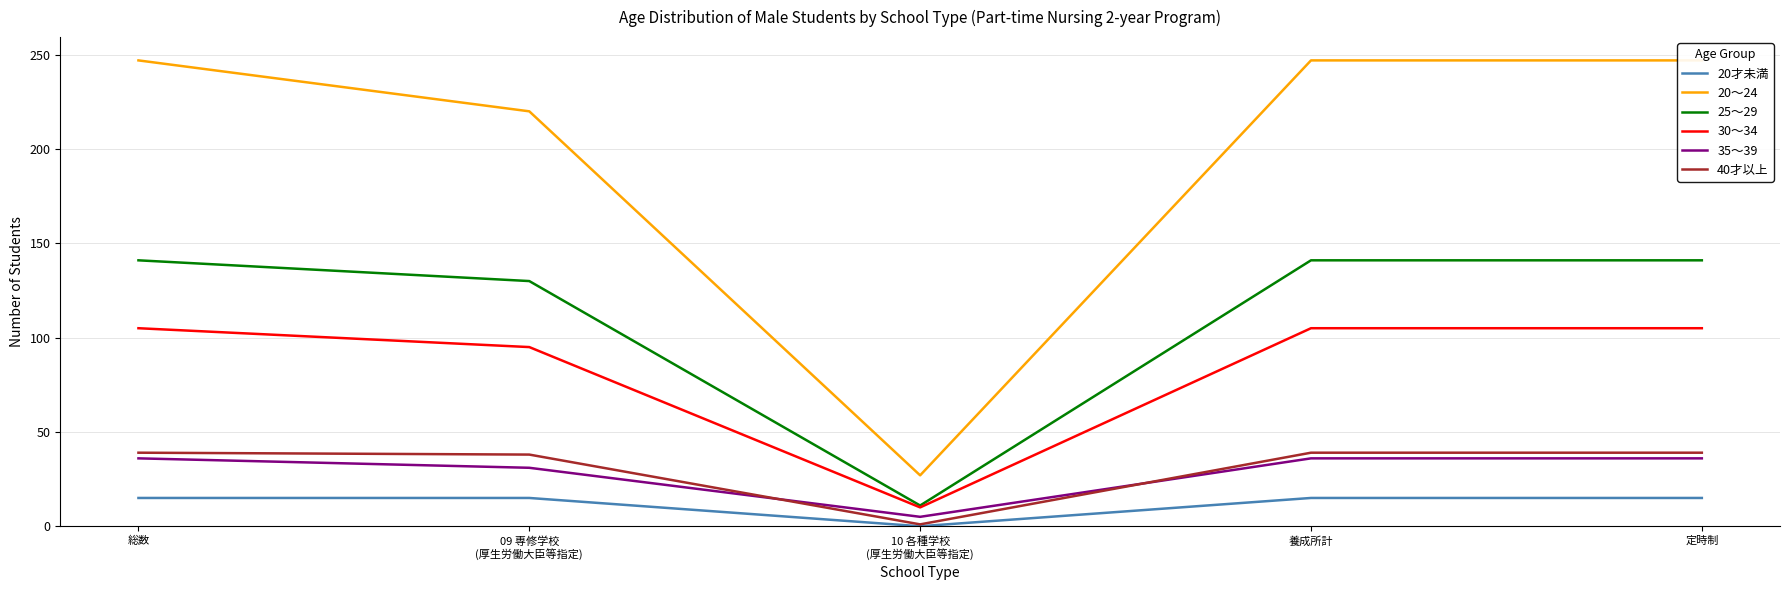

What position from the right is 養成所計?

2